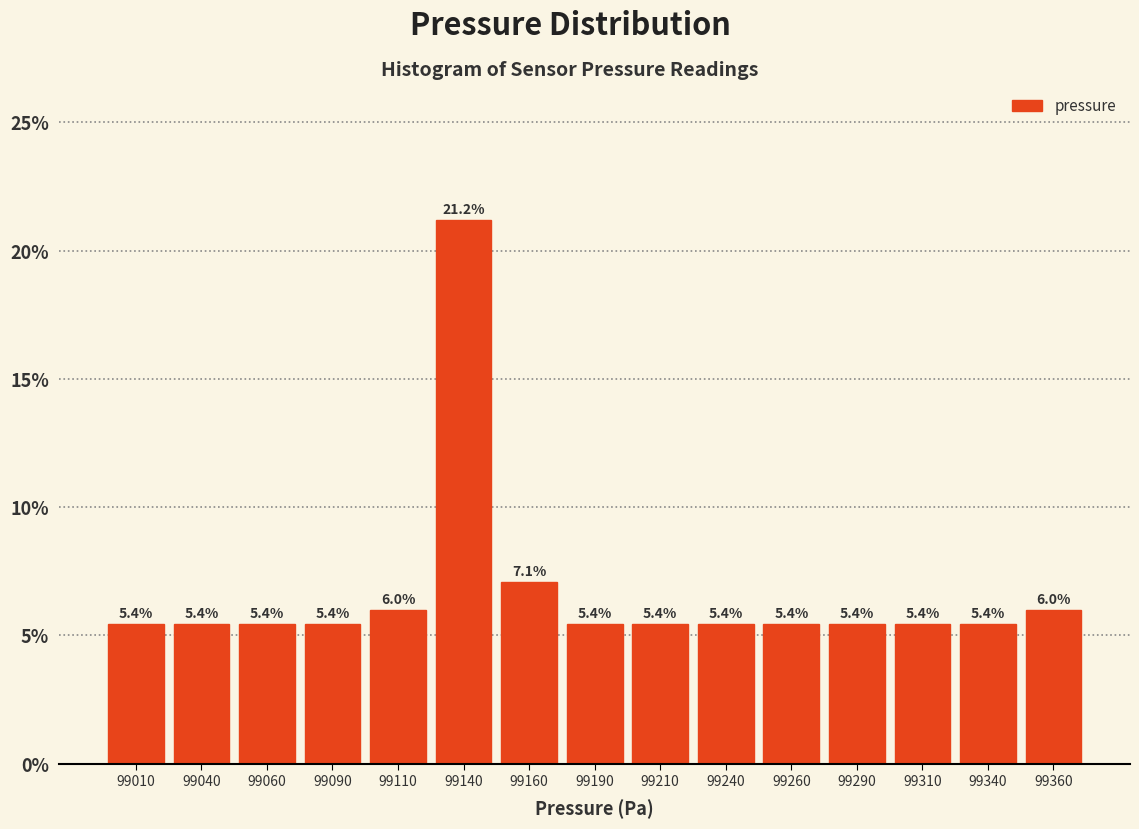

Which range on the x-axis has the tallest bar?

99125 to 99150